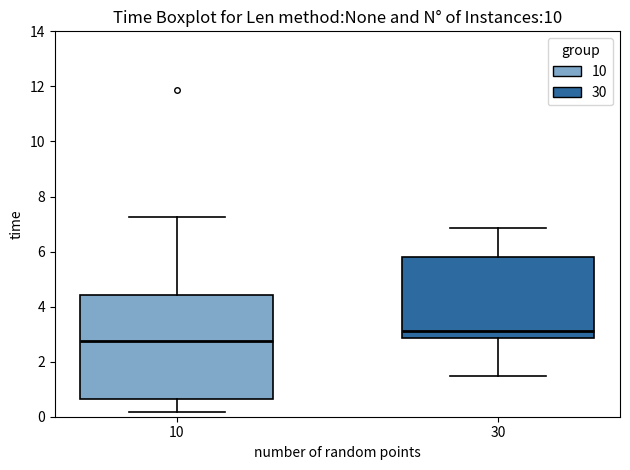

Reading left to right, read every box against the y-axis: the position of its median line, the range the box covers, and the ends of its whiskers. The values are not printed on the chart, so give them approximately, as read against the axis.

10: median 2.8, box 0.6 to 4.4, whiskers 0.2 to 7.2
30: median 3.2, box 2.8 to 5.8, whiskers 1.4 to 6.8